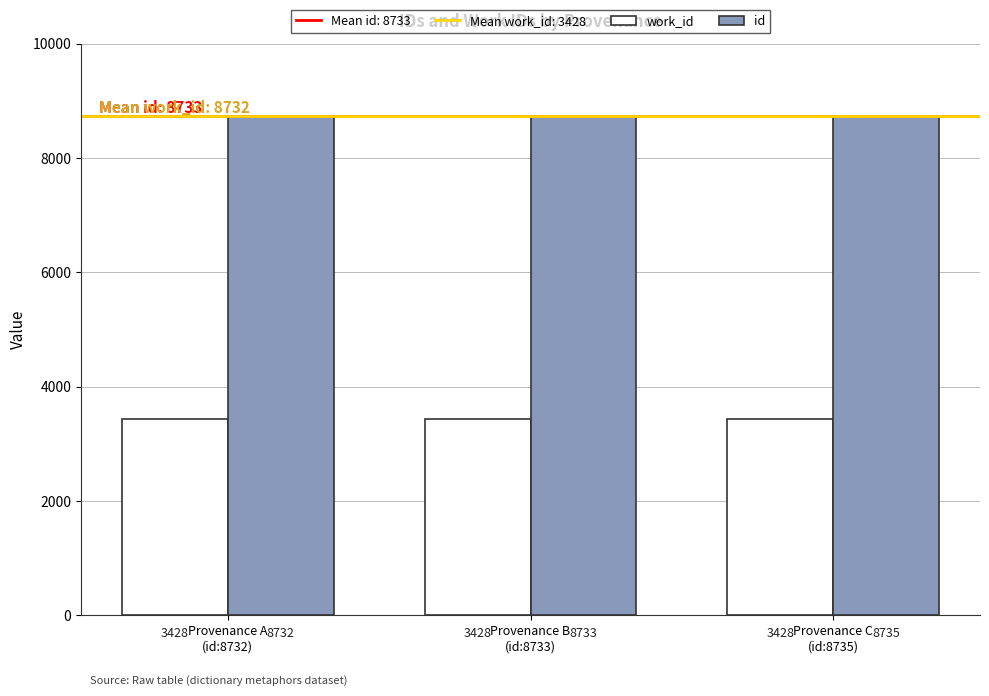

True or false: work_id has a value of 3428 at Provenance B
(id:8733).

True